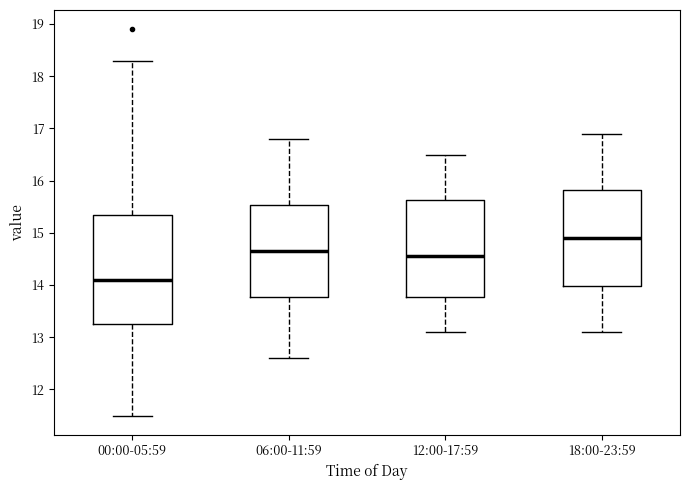

Which box has the highest median line?

18:00-23:59